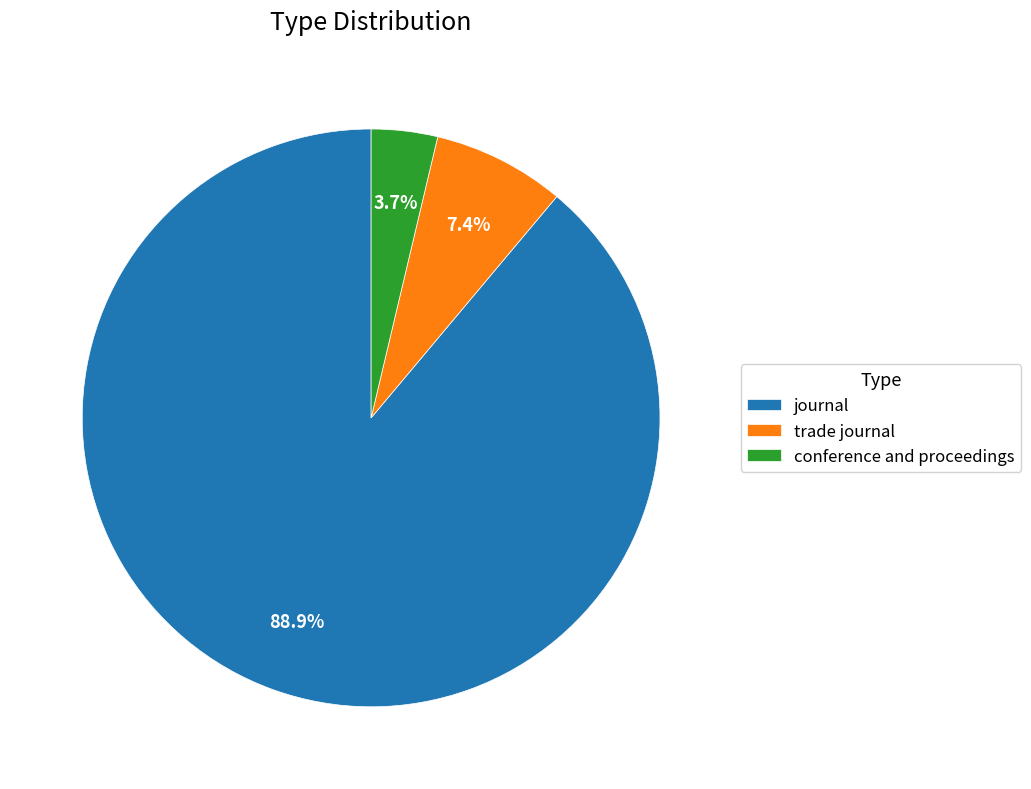

How much of the chart is everything except conference and proceedings?

96.3%